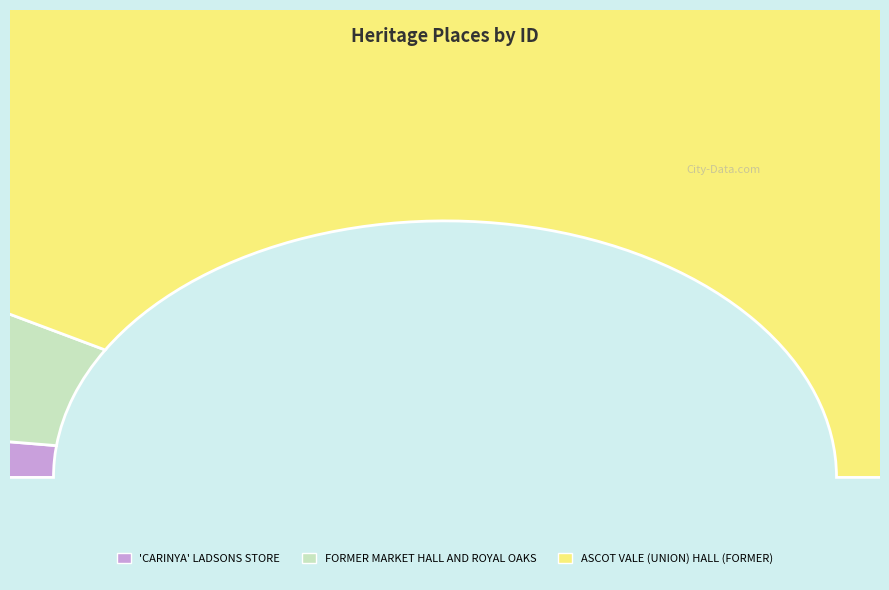

Is it true that ASCOT VALE (UNION) HALL (FORMER) is 83% of the pie?

True